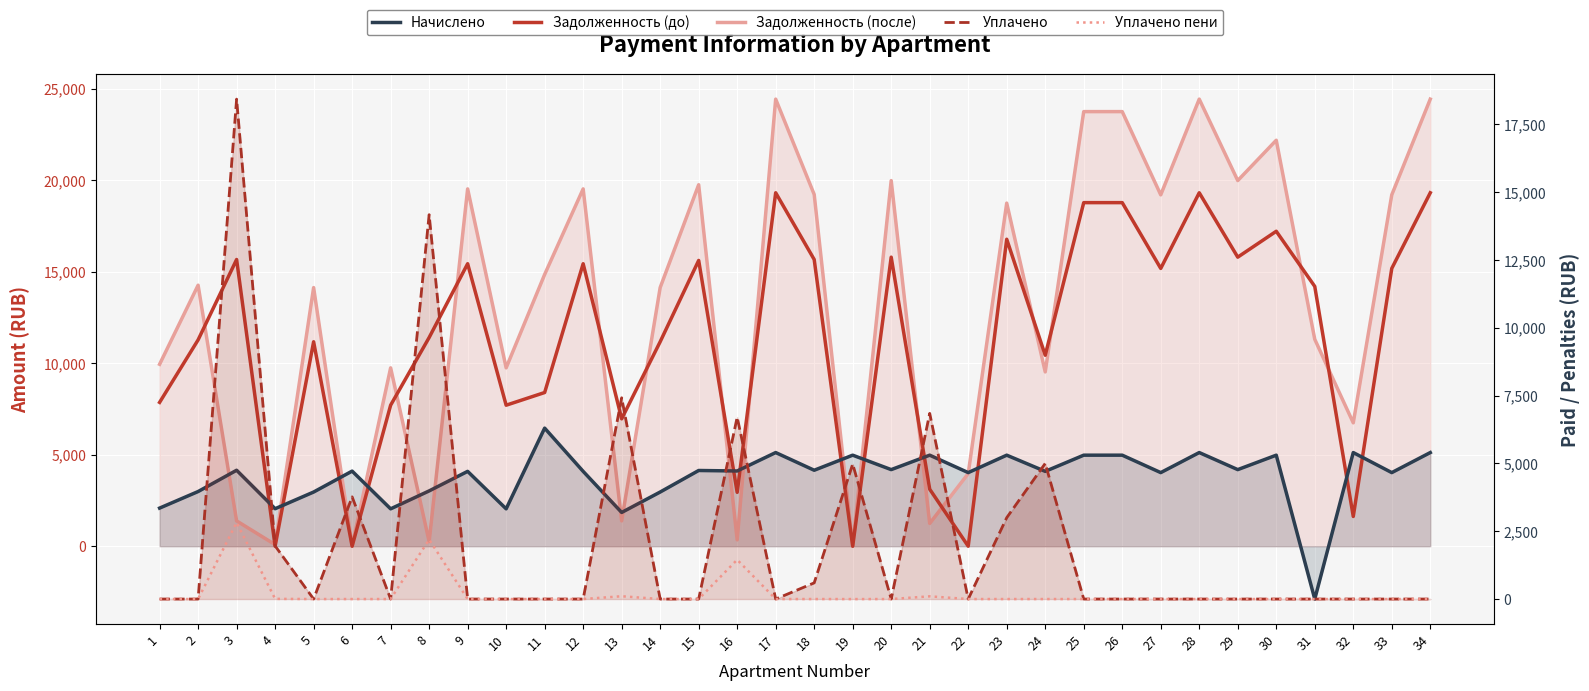

What is the value of the Уплачено пени point at the 21st from the left?

99.6